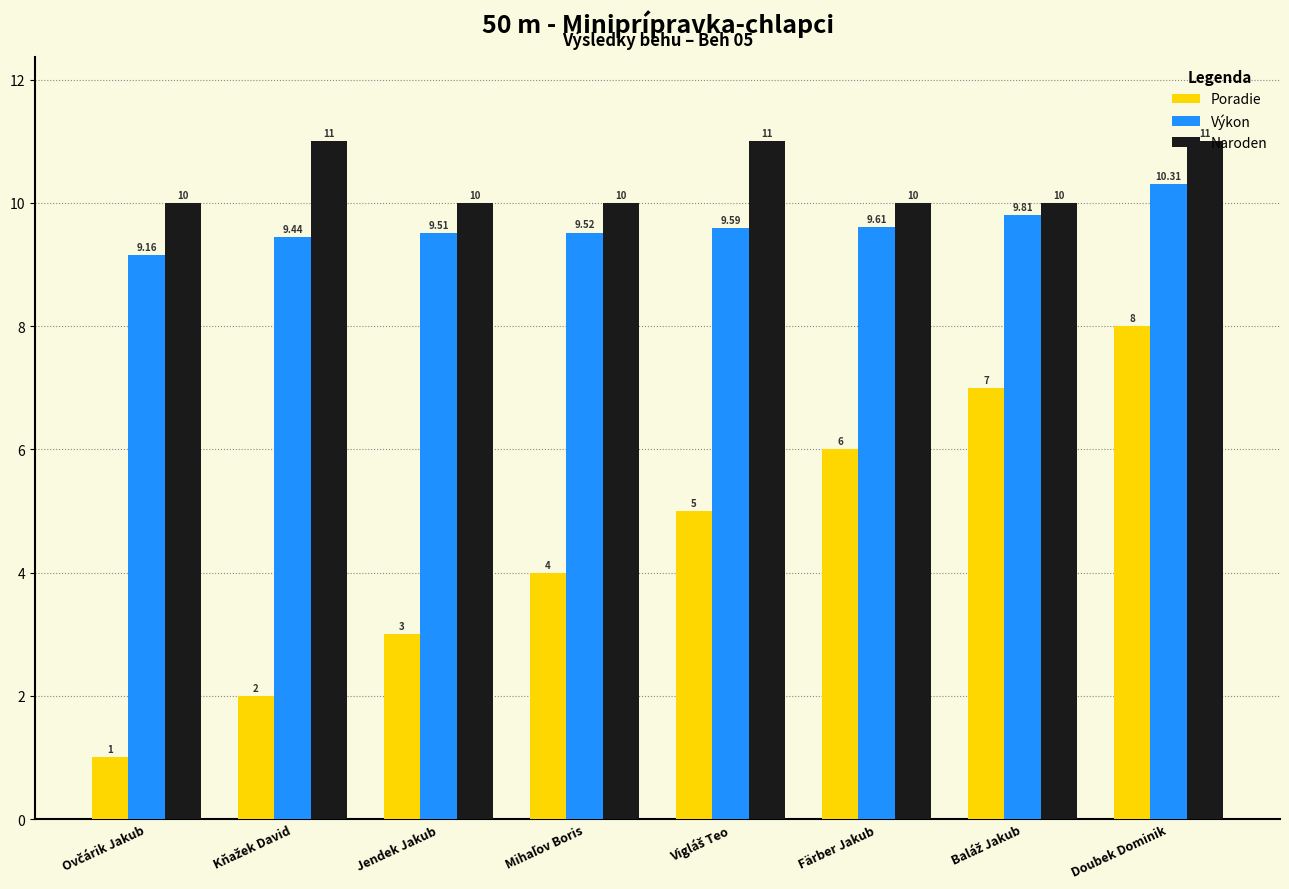

Rank the series by their maximum value, from lowest to highest.

Poradie, Výkon, Naroden